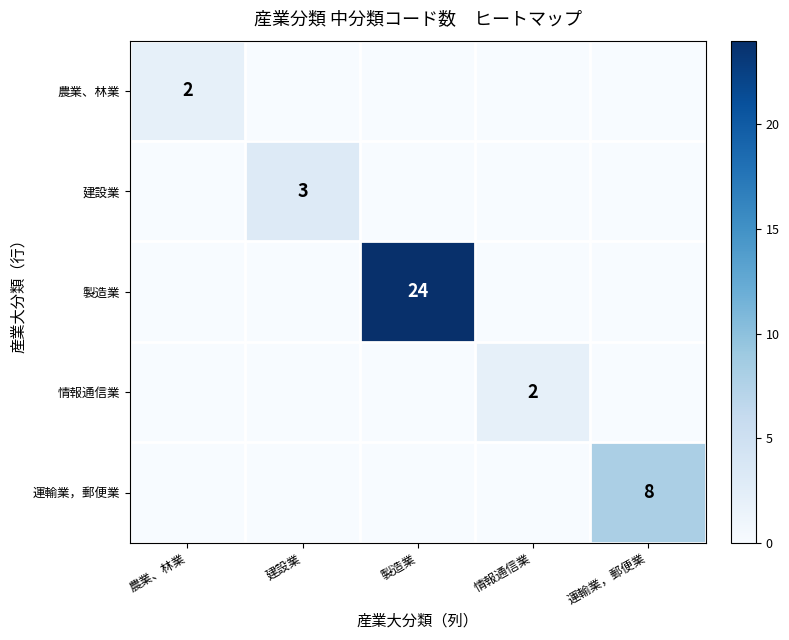

The 情報通信業 series shows 1 at 情報通信業. True or false?

False